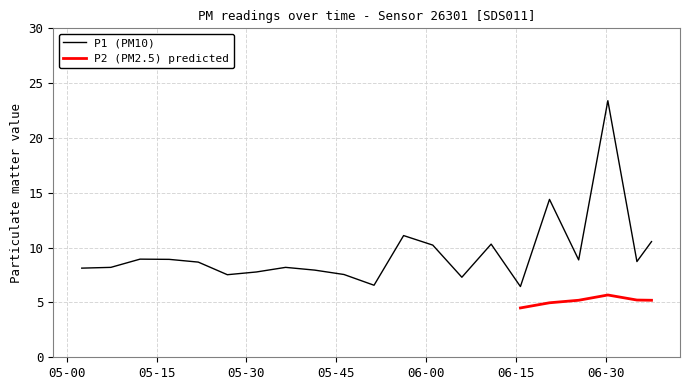

What is the highest value of the P1 (PM10) series?

23.4